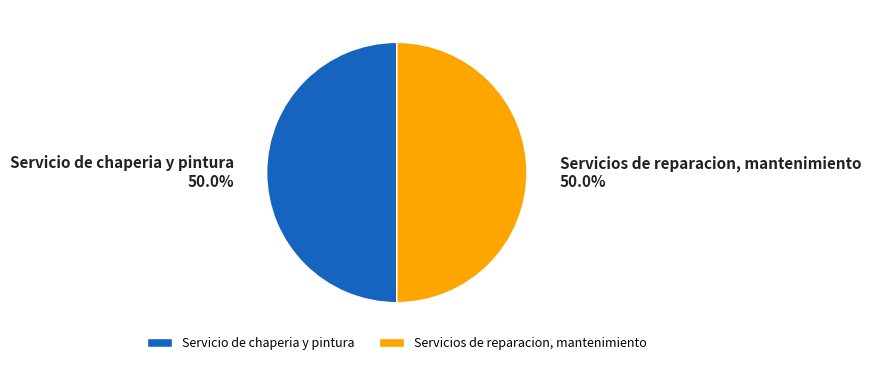

What percentage is NOT represented by Servicios de reparacion, mantenimiento?

50.0%